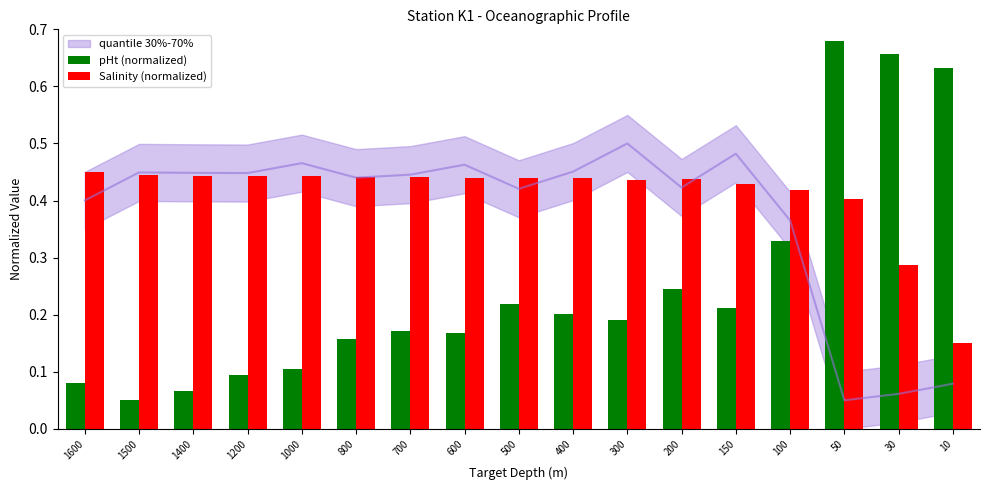

At how many categories does at least one series exceed 0?

17